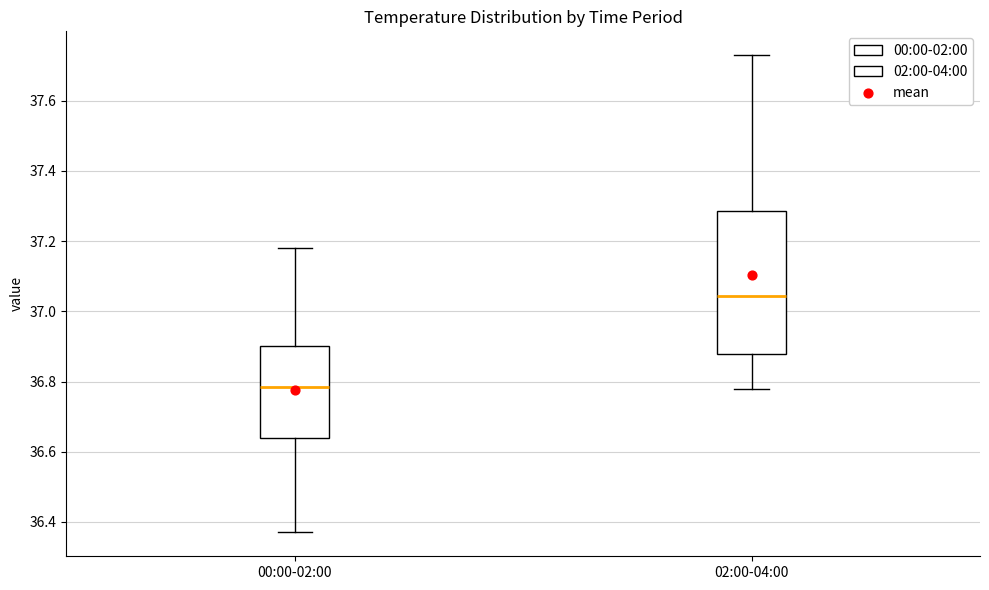

Which box has the highest median line?

02:00-04:00